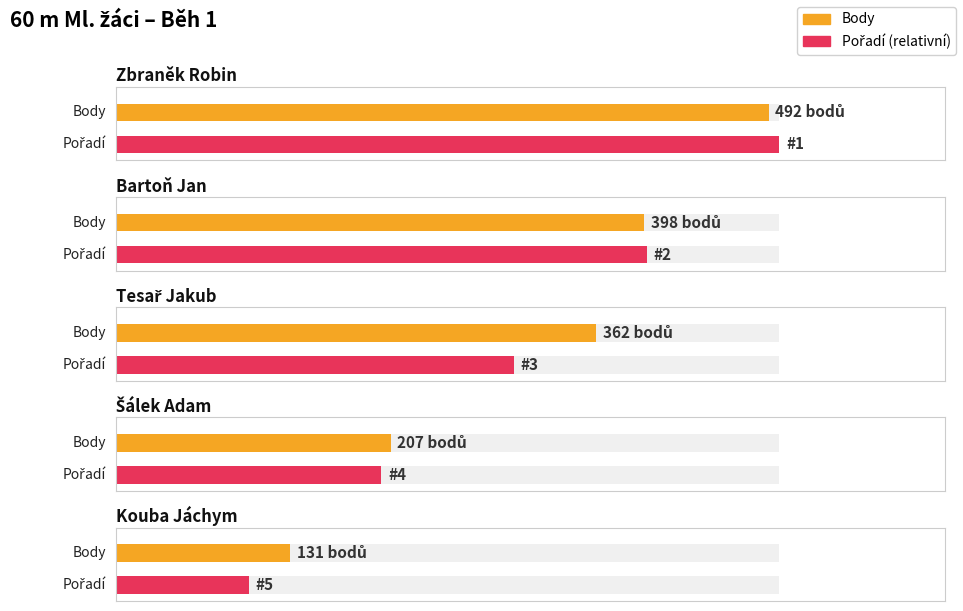

Which series has the widest spread of values?

Body